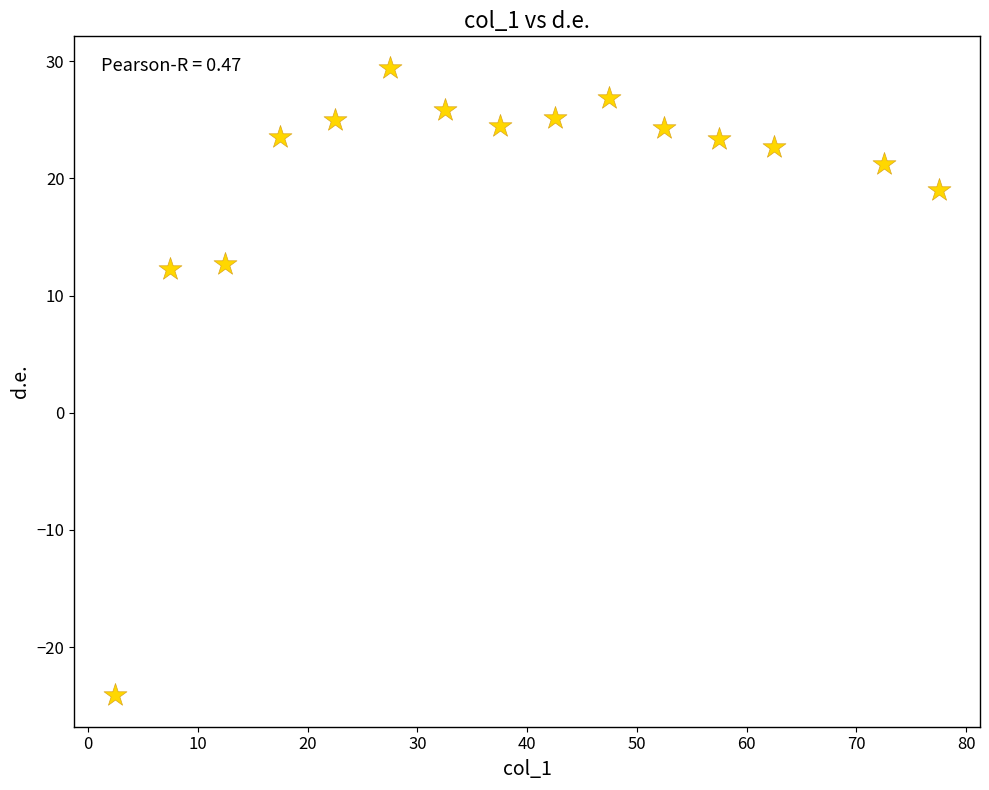

What is the range of X values (max minus min)?

75.0